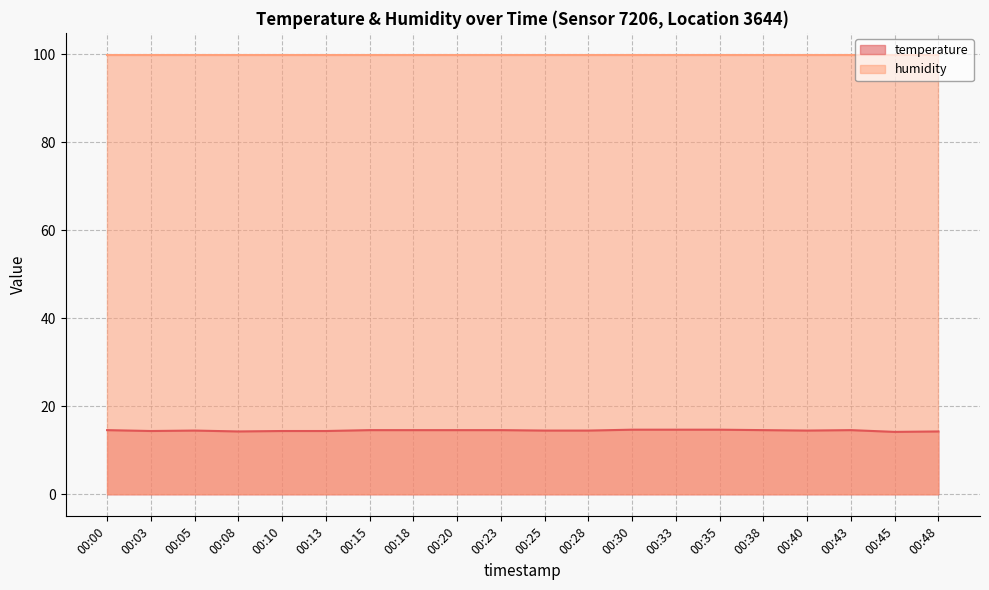

The temperature (line) series shows 14.6 at 00:43. True or false?

True